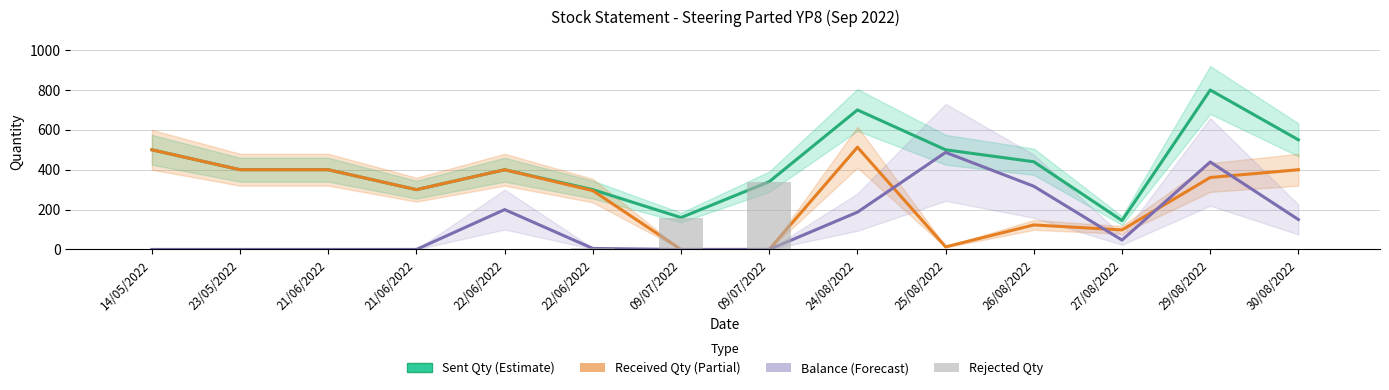

How many values in the Received Qty series are below 361?

7